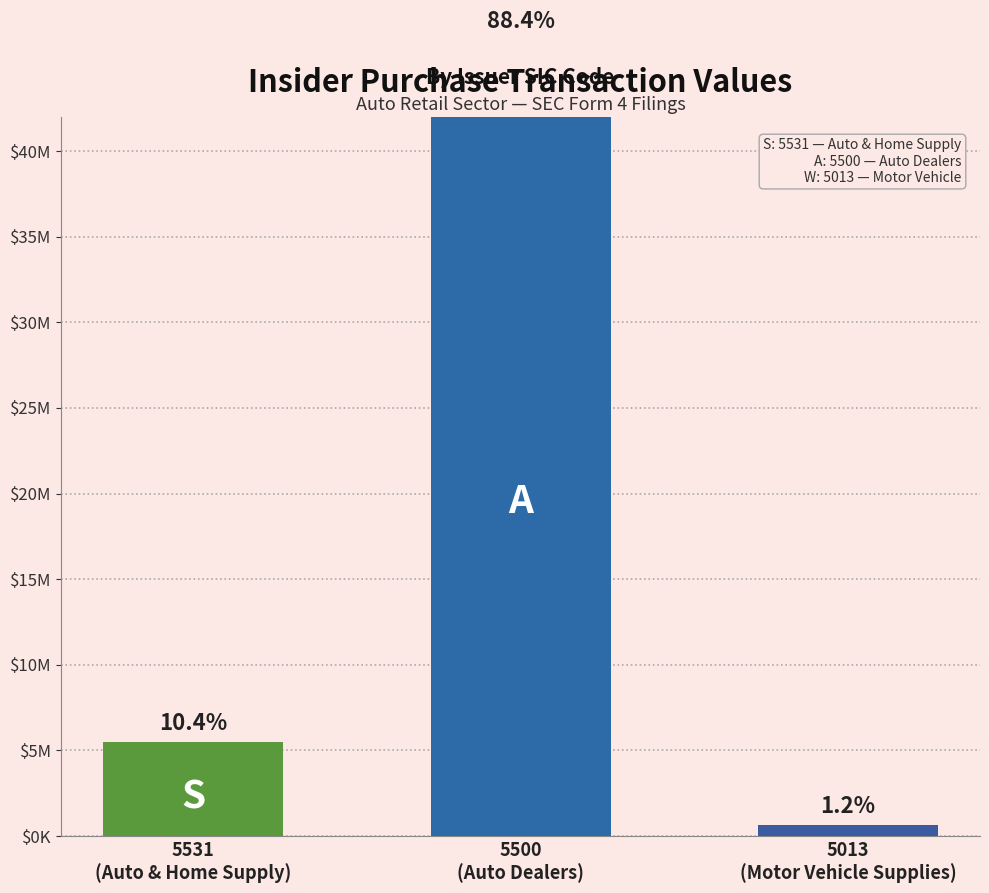

What value does the data have at 5013
(Motor Vehicle Supplies)?

627948